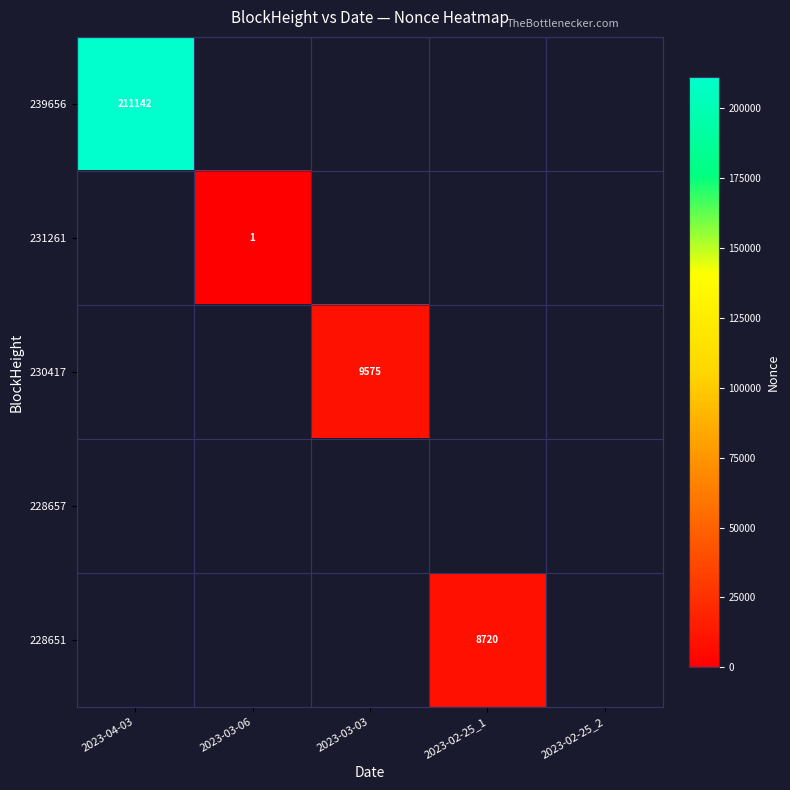

True or false: 231261 has a value of 0 at 2023-03-06.

False